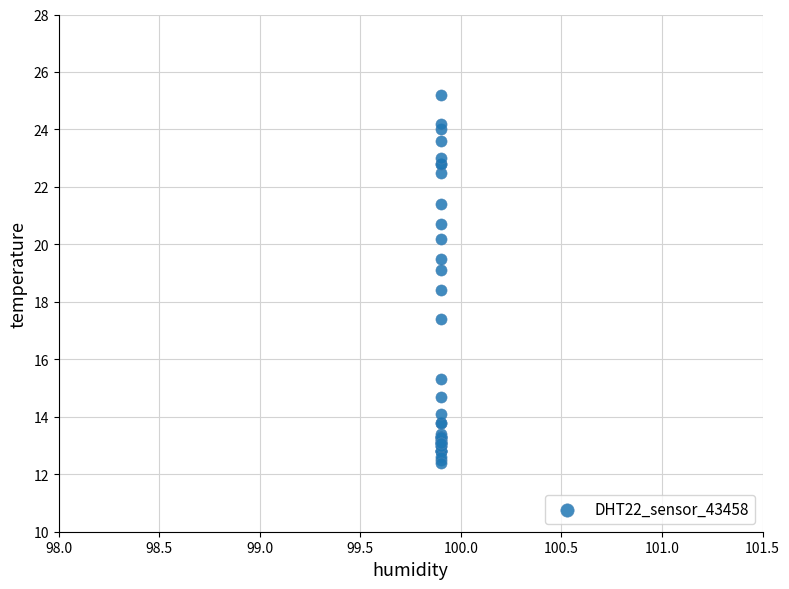

What Y value in the scatter plot is closest to 18?

18.4